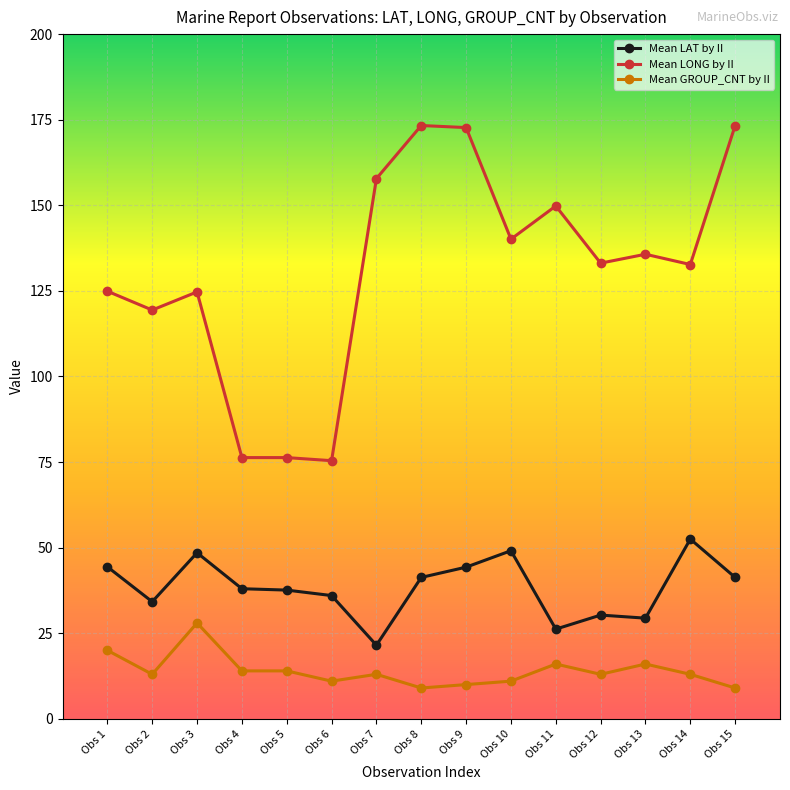

What are all the series names shown in the legend?

Mean LAT by II, Mean LONG by II, Mean GROUP_CNT by II